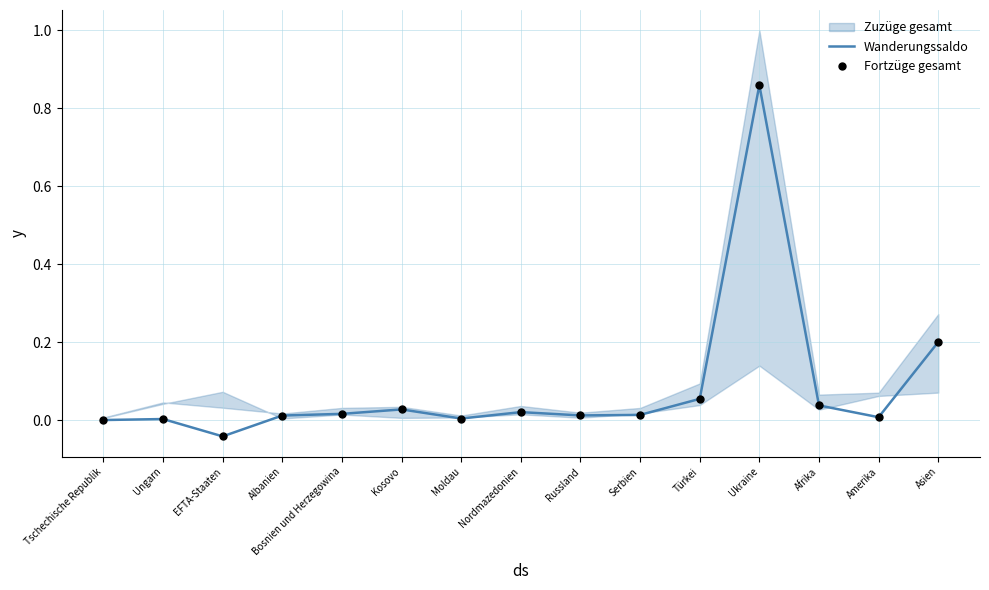

At how many categories does at least one series exceed 0?

14